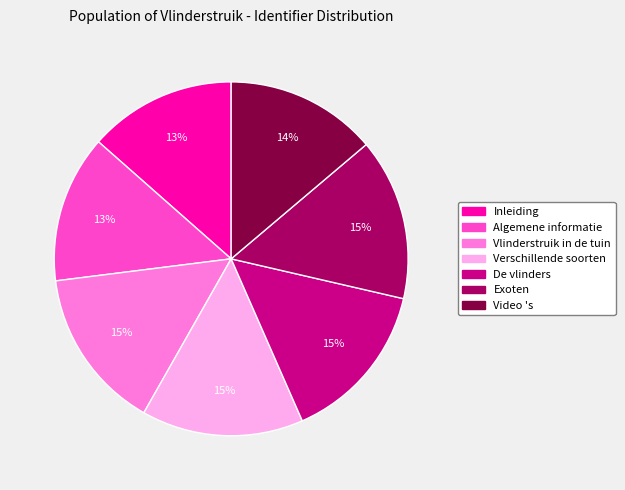

Which has a higher value, Exoten or Algemene informatie?

Exoten